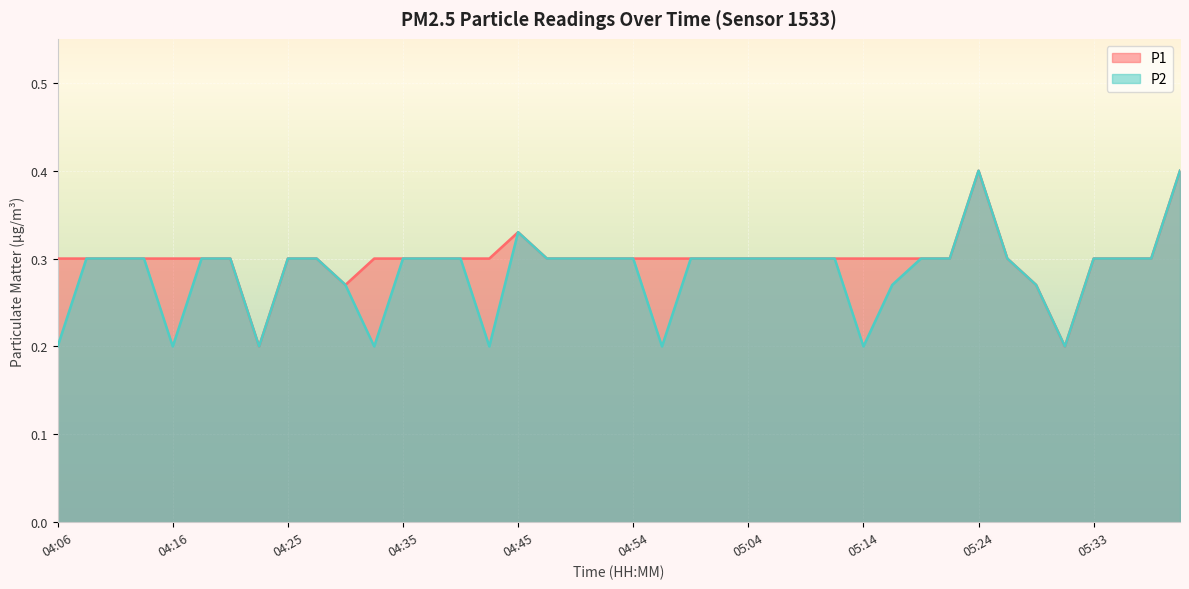

What are all the series names shown in the legend?

P1, P2